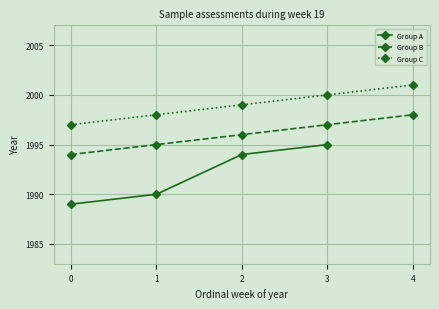

How many values in the Group C series are below 1999?

2